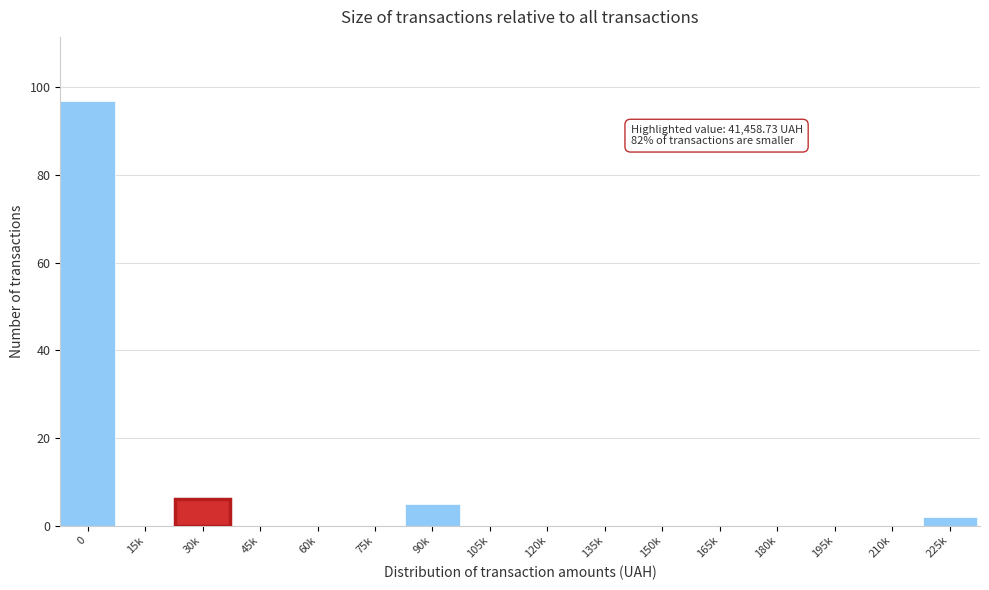

Reading right to left, transcribe all the data shown in this chart.

225k=2	210k=0	195k=0	180k=0	165k=0	150k=0	135k=0	120k=0	105k=0	90k=5	75k=0	60k=0	45k=0	30k=6	15k=0	0=97